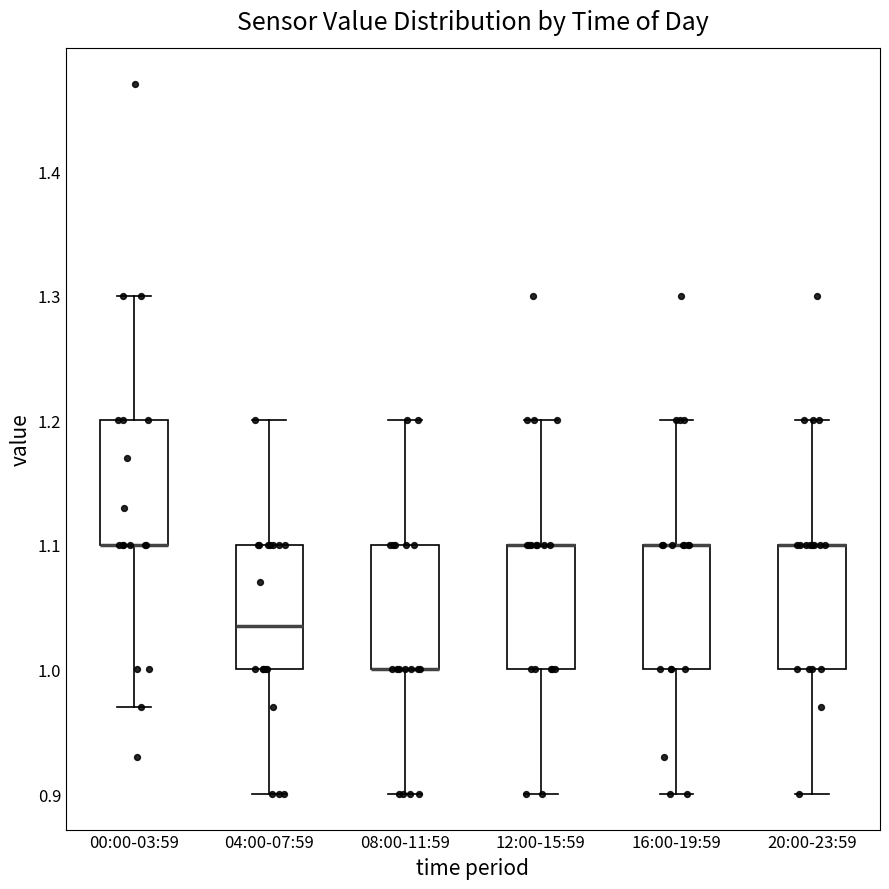

Reading left to right, read every box against the y-axis: the position of its median line, the range the box covers, and the ends of its whiskers. The values are not printed on the chart, so give them approximately, as read against the axis.

00:00-03:59: median 1.10 (drawn on the box's lower edge), box 1.10 to 1.20, whiskers 0.97 to 1.30
04:00-07:59: median 1.04, box 1.00 to 1.10, whiskers 0.90 to 1.20
08:00-11:59: median 1.00 (drawn on the box's lower edge), box 1.00 to 1.10, whiskers 0.90 to 1.20
12:00-15:59: median 1.10 (drawn on the box's upper edge), box 1.00 to 1.10, whiskers 0.90 to 1.20
16:00-19:59: median 1.10 (drawn on the box's upper edge), box 1.00 to 1.10, whiskers 0.90 to 1.20
20:00-23:59: median 1.10 (drawn on the box's upper edge), box 1.00 to 1.10, whiskers 0.90 to 1.20